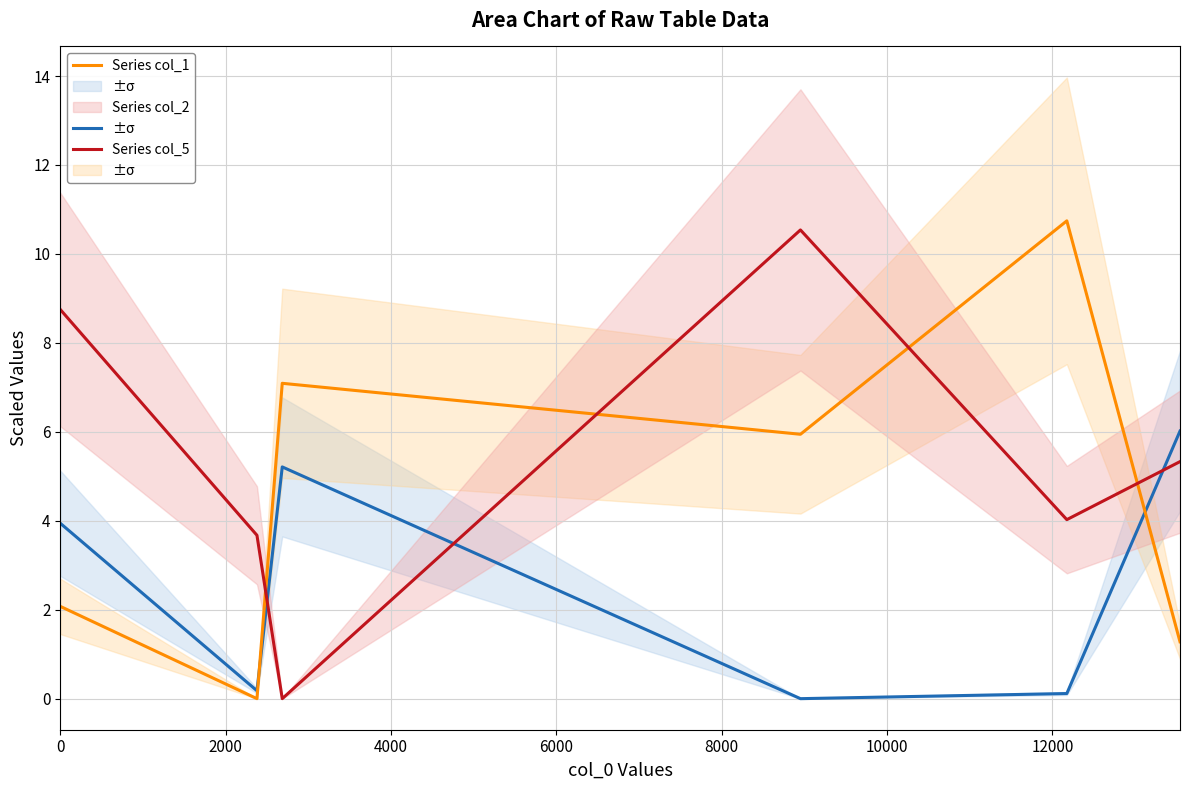

True or false: Series col_2 and Series col_5 cross at least once.

True